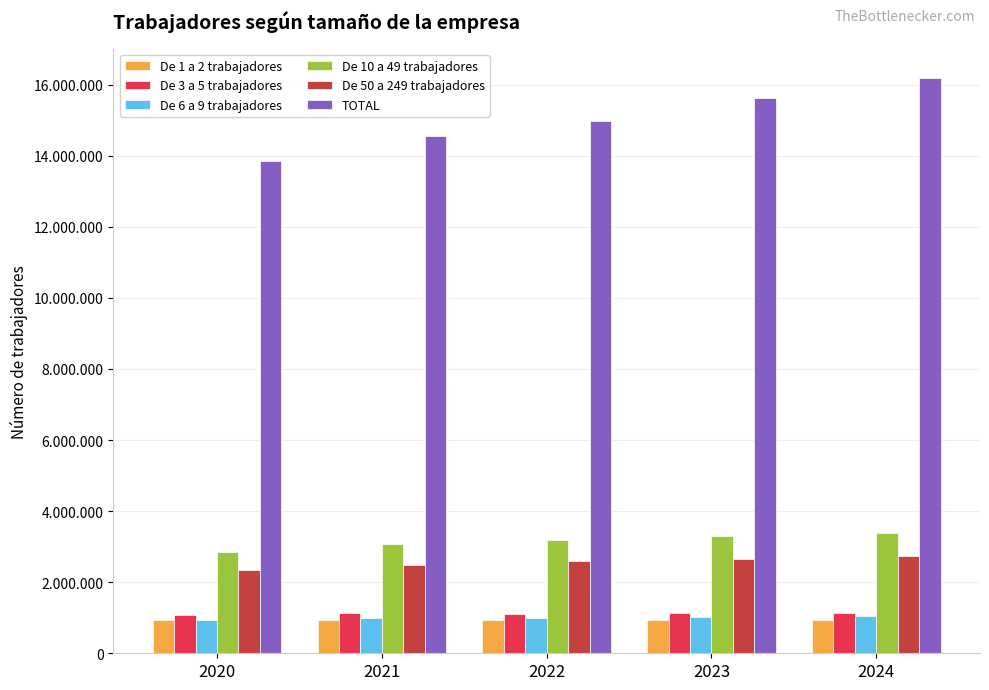

The De 3 a 5 trabajadores series shows 441910 at 2022. True or false?

False